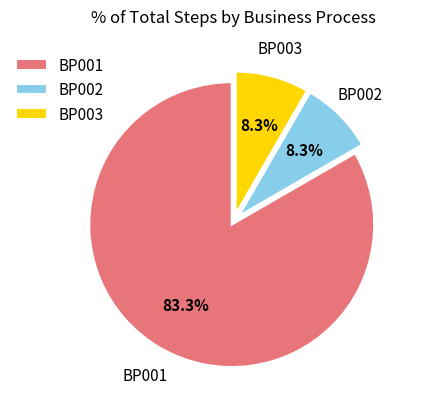

To the nearest percent, what is the difference between the largest and smallest slice percentages?

75%